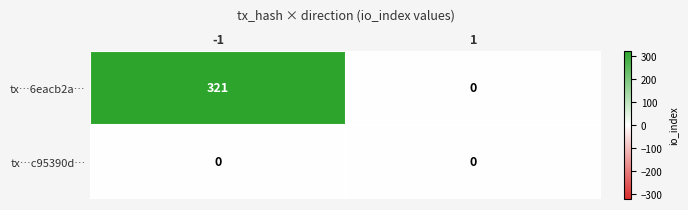

Rank the categories by tx…6eacb2a… value from highest to lowest.

-1, 1